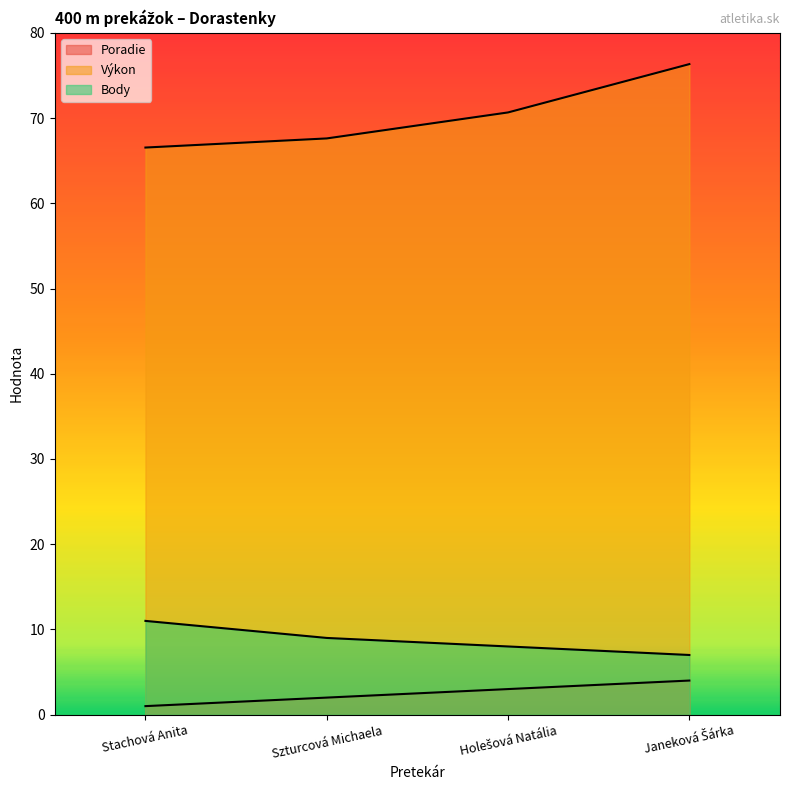

At which category is the sum across all series the highest?

Janeková Šárka